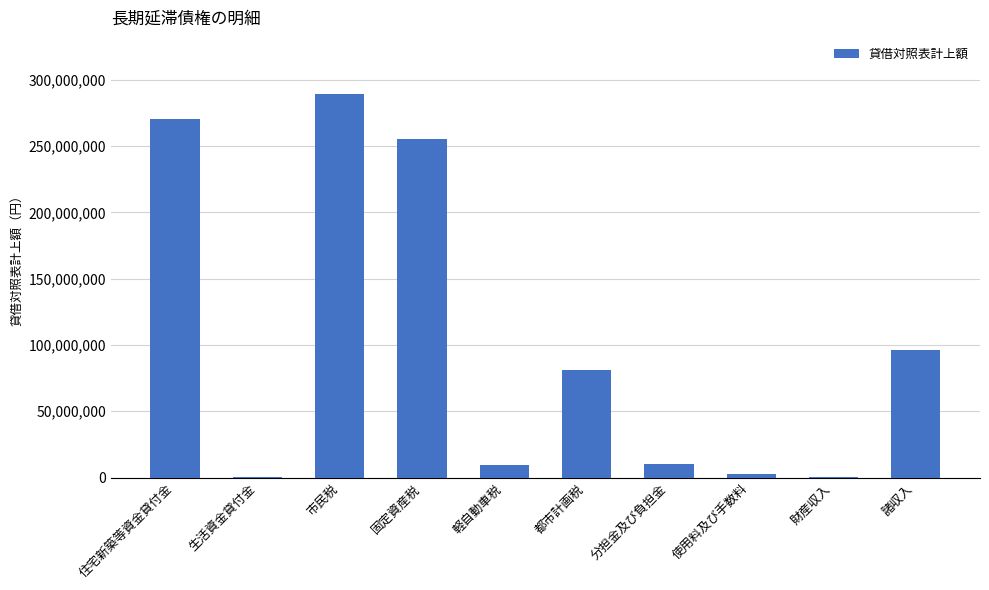

What is the greatest value displayed?

288955063